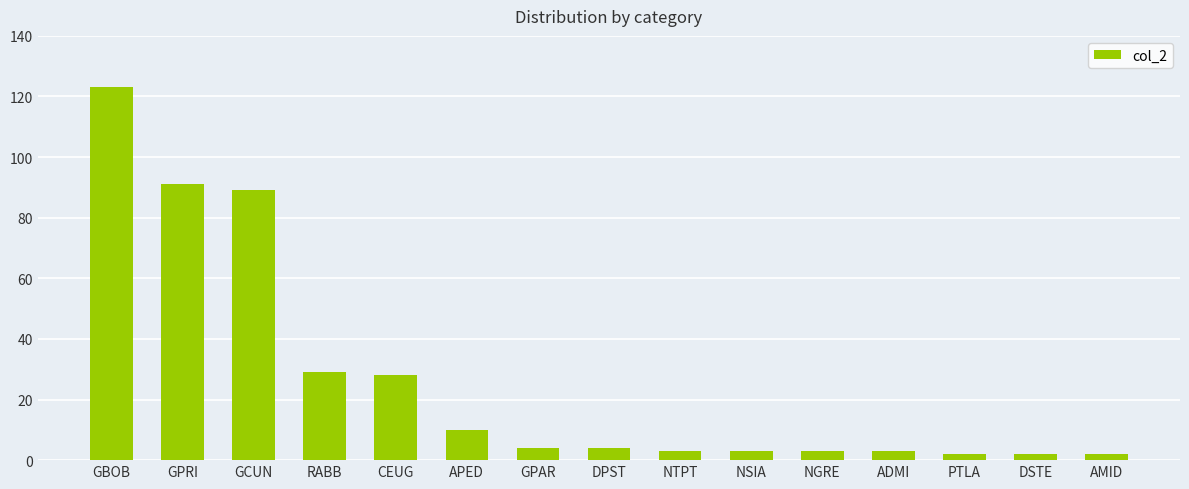

Approximately how many times larger is the value at CEUG compared to ADMI?

9.3